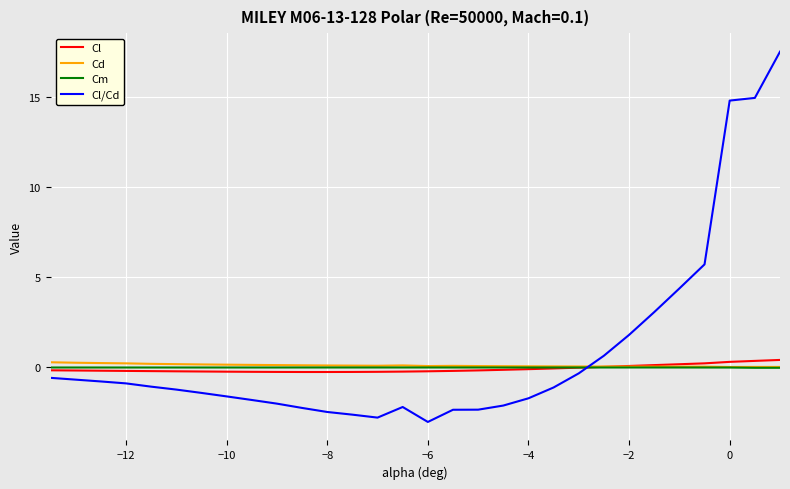

What is the average value of the Cl/Cd series?

0.8